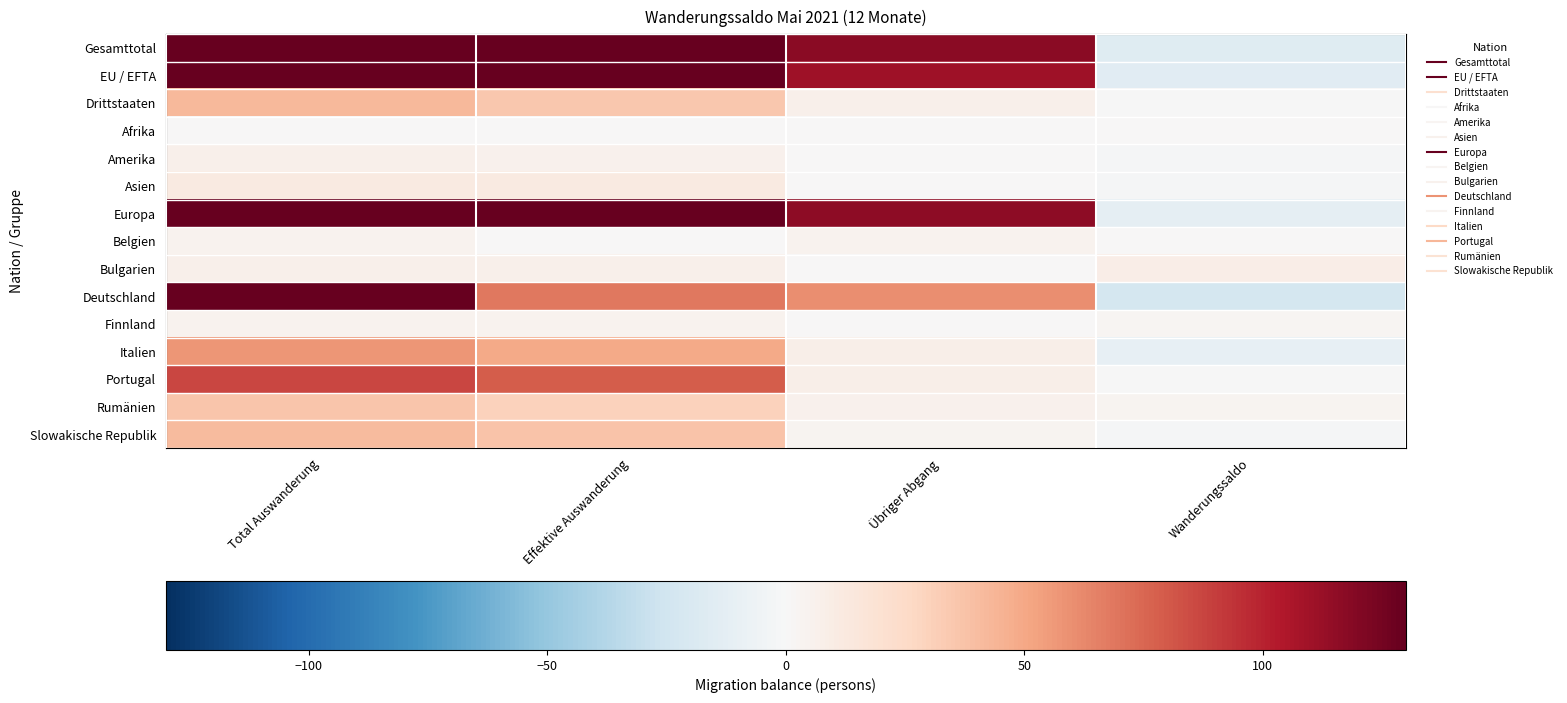

Which series has the largest range (max minus min)?

Gesamttotal